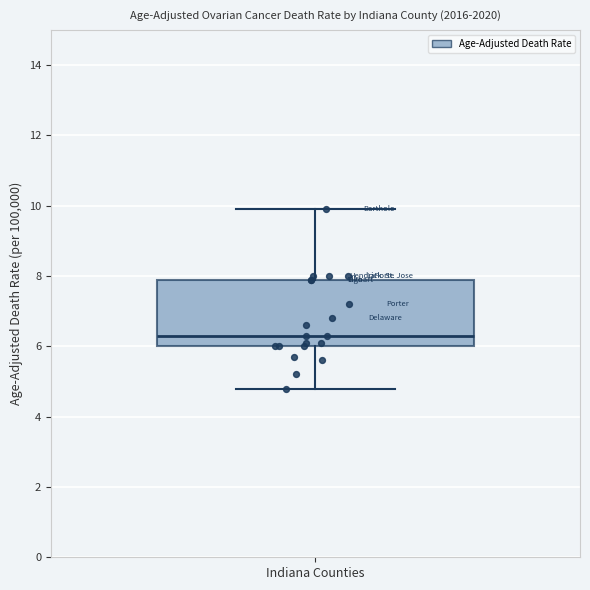

Read this box plot against the y-axis: the position of the median line, the range covered by the box, and the ends of both whiskers. The values are not printed on the chart, so give them approximately, as read against the axis.

median 6.4, box 6.0 to 8.0, whiskers 4.8 to 10.0